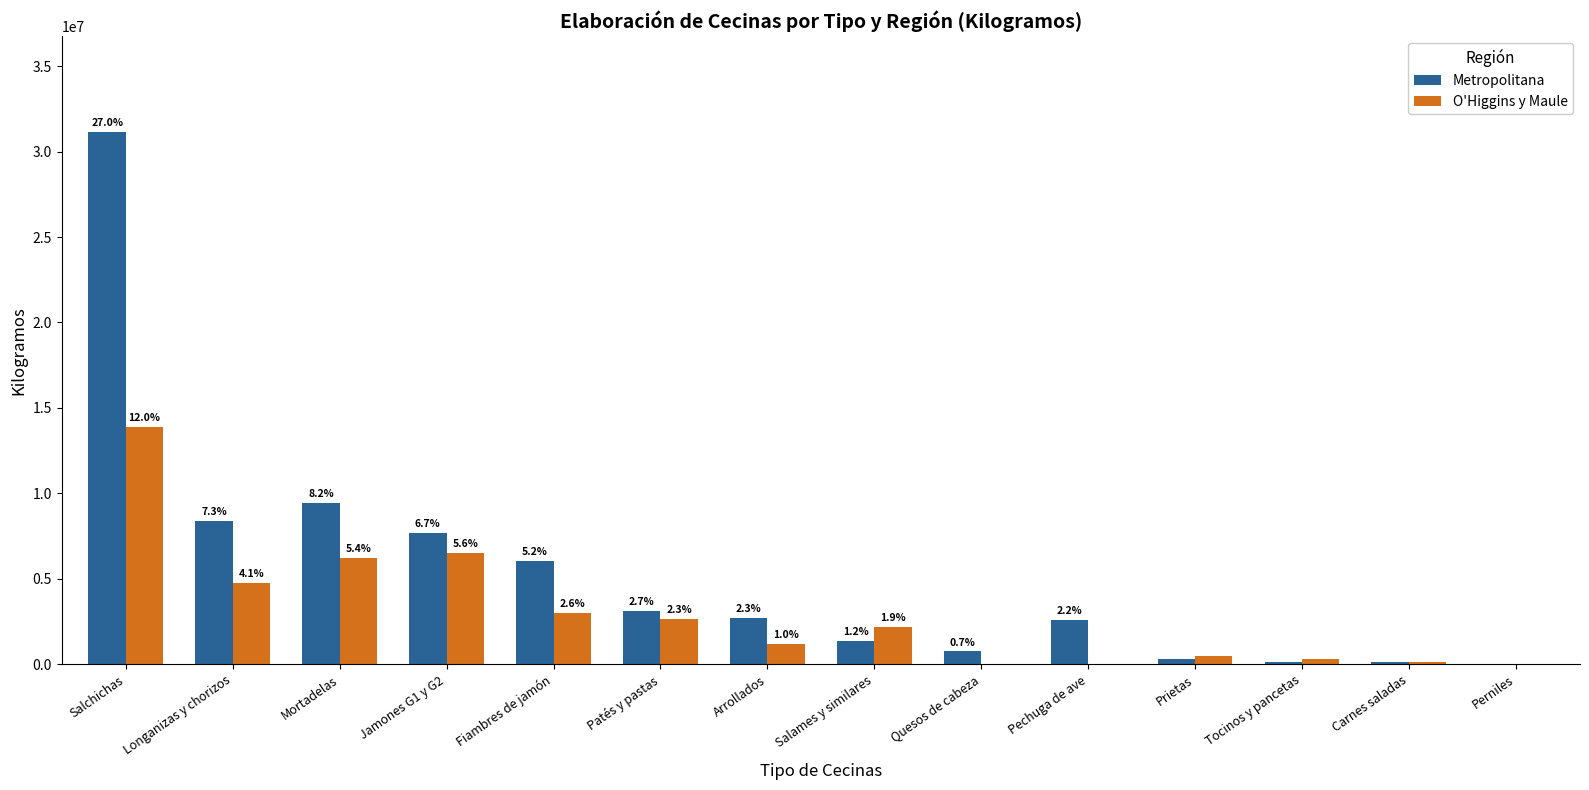

The O'Higgins y Maule series shows 332776 at Tocinos y pancetas. True or false?

True